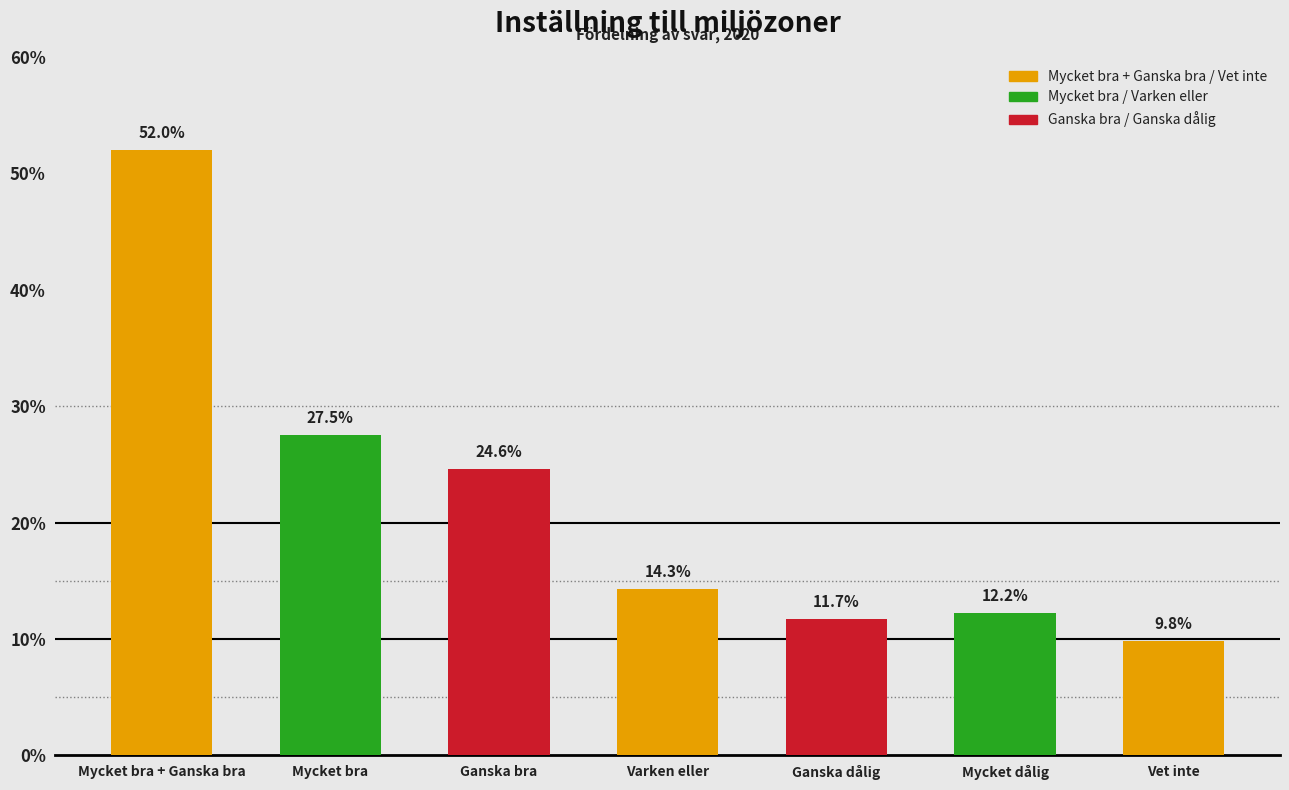

How many values are below 14?

3